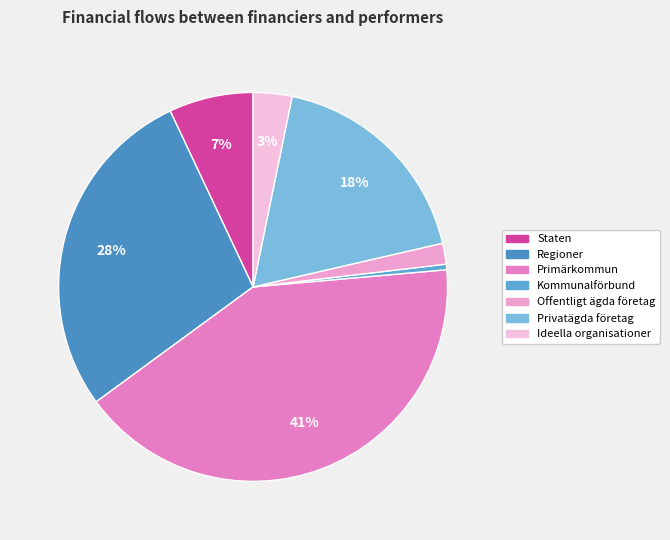

To the nearest percent, what is the combined percentage of Privatägda företag and Ideella organisationer?

21%